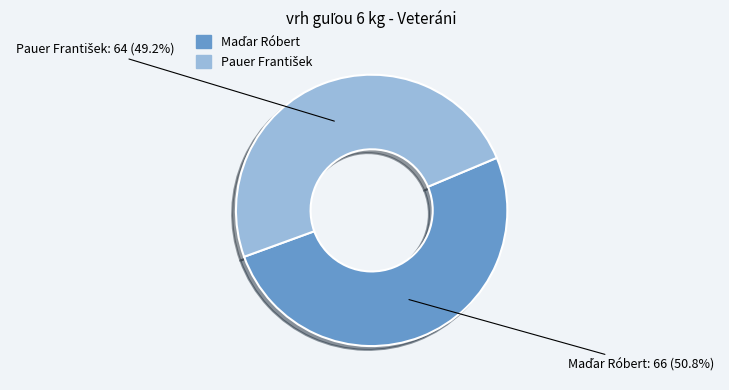

To the nearest percent, what is the difference between the largest and smallest slice percentages?

2%